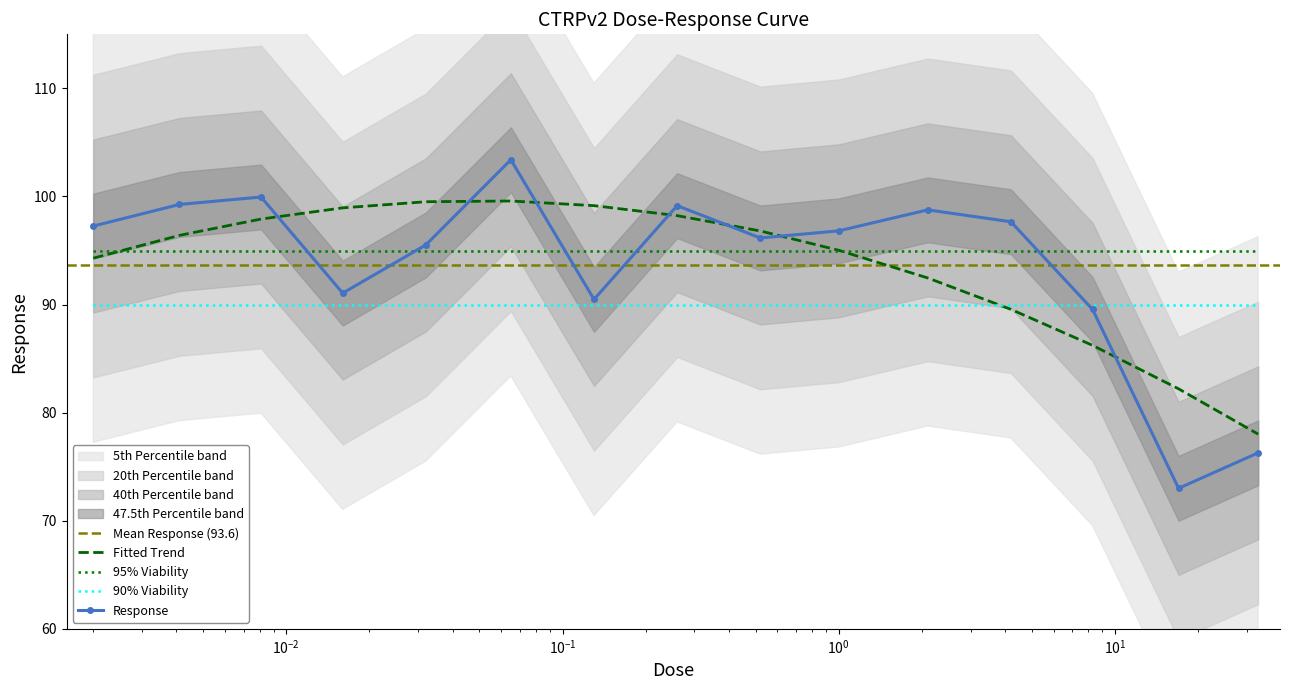

How many data points does each series have?

15